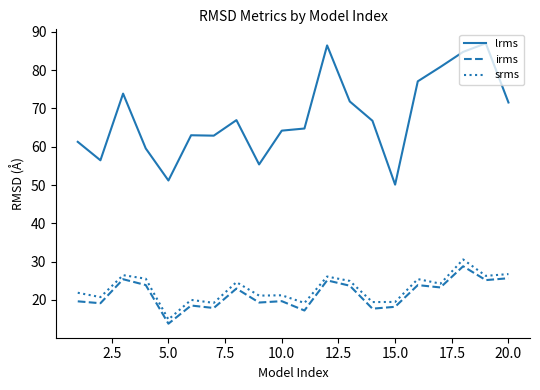

What is the difference between the maximum and minimum values in the srms series?

15.7